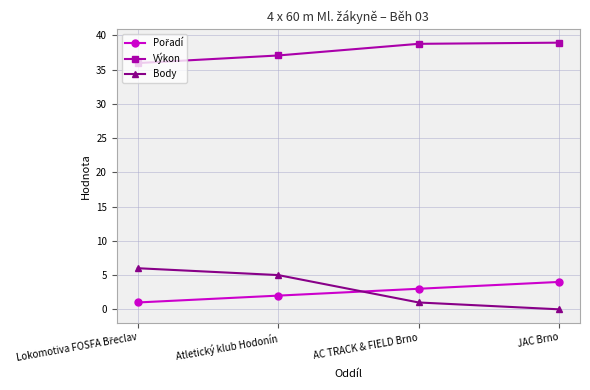

What is the maximum value shown in the chart?

38.9